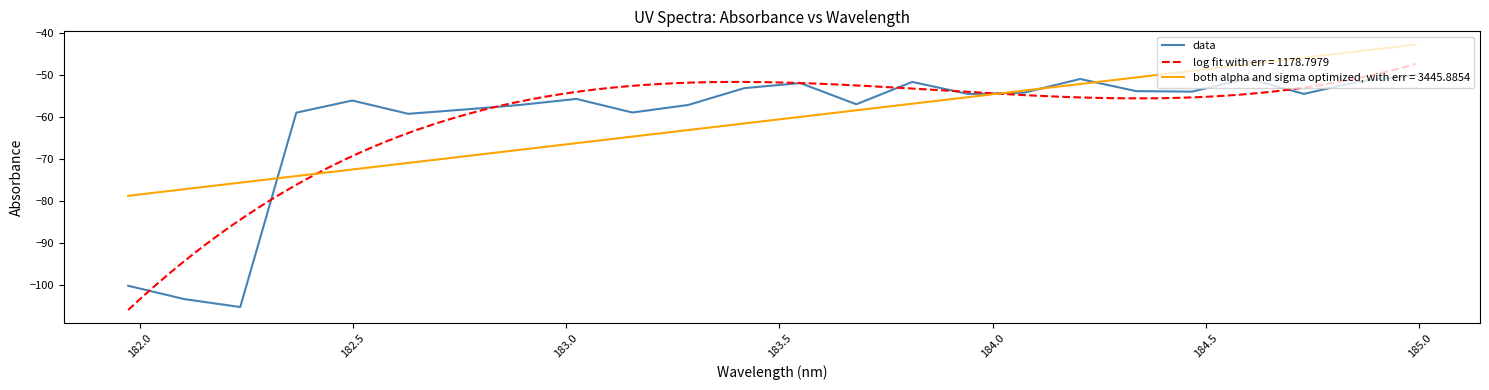

What is the minimum value for data?

-105.2